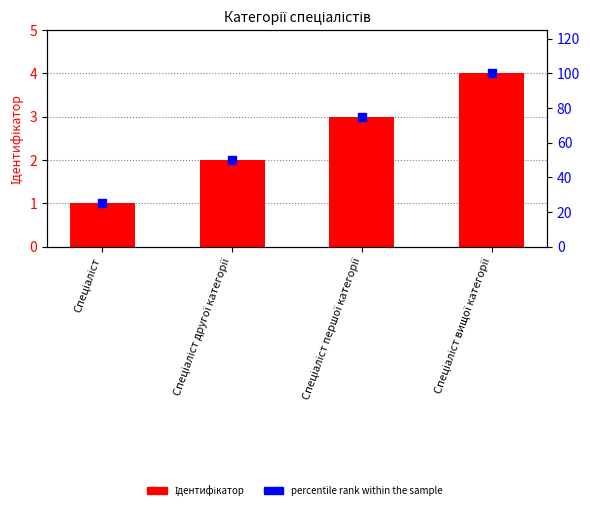

At which category is the sum across all series the highest?

Спеціаліст вищої категорії